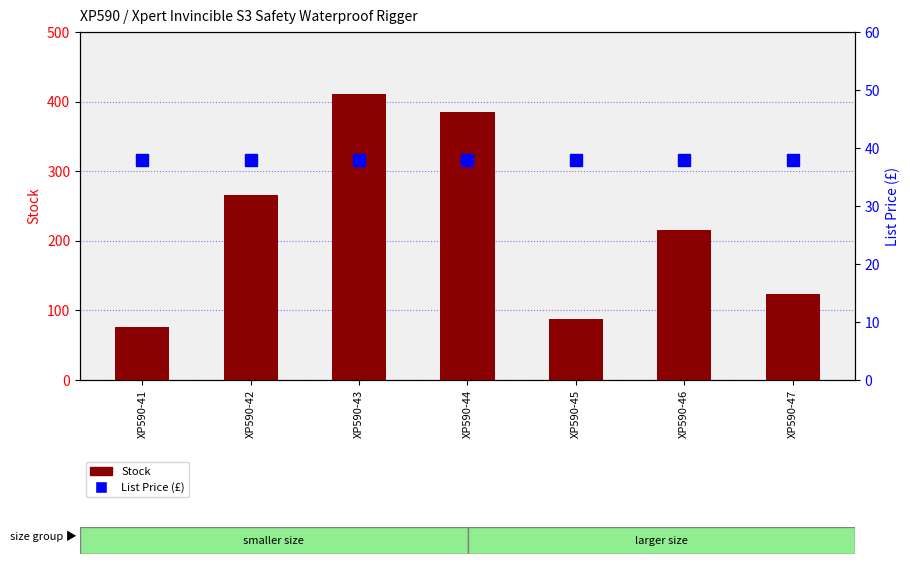

List the series in order of their overall mean, highest first.

Stock, List Price